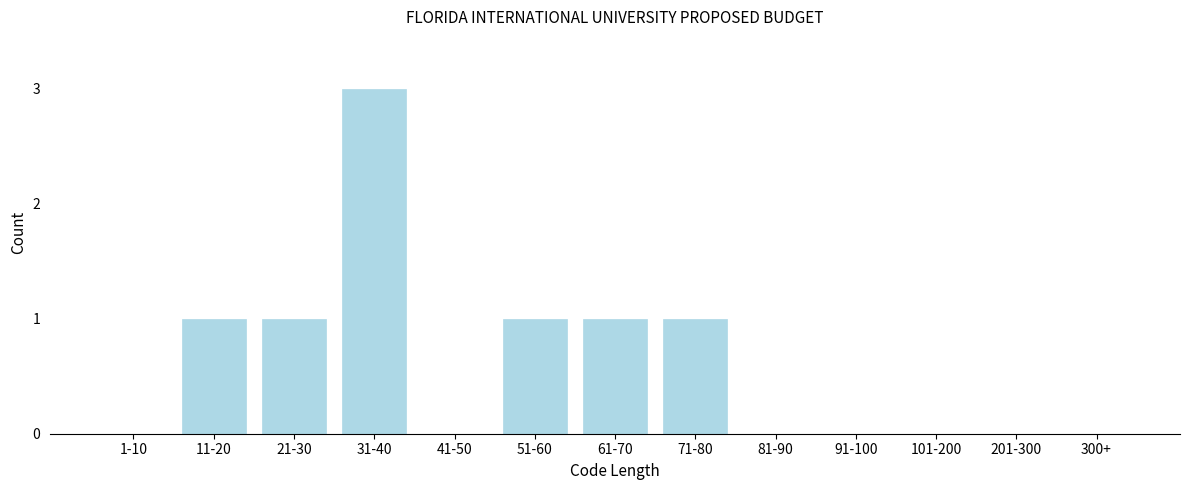

Reading left to right, list all the values displayed in this chart.

1-10=0	11-20=1	21-30=1	31-40=3	41-50=0	51-60=1	61-70=1	71-80=1	81-90=0	91-100=0	101-200=0	201-300=0	300+=0